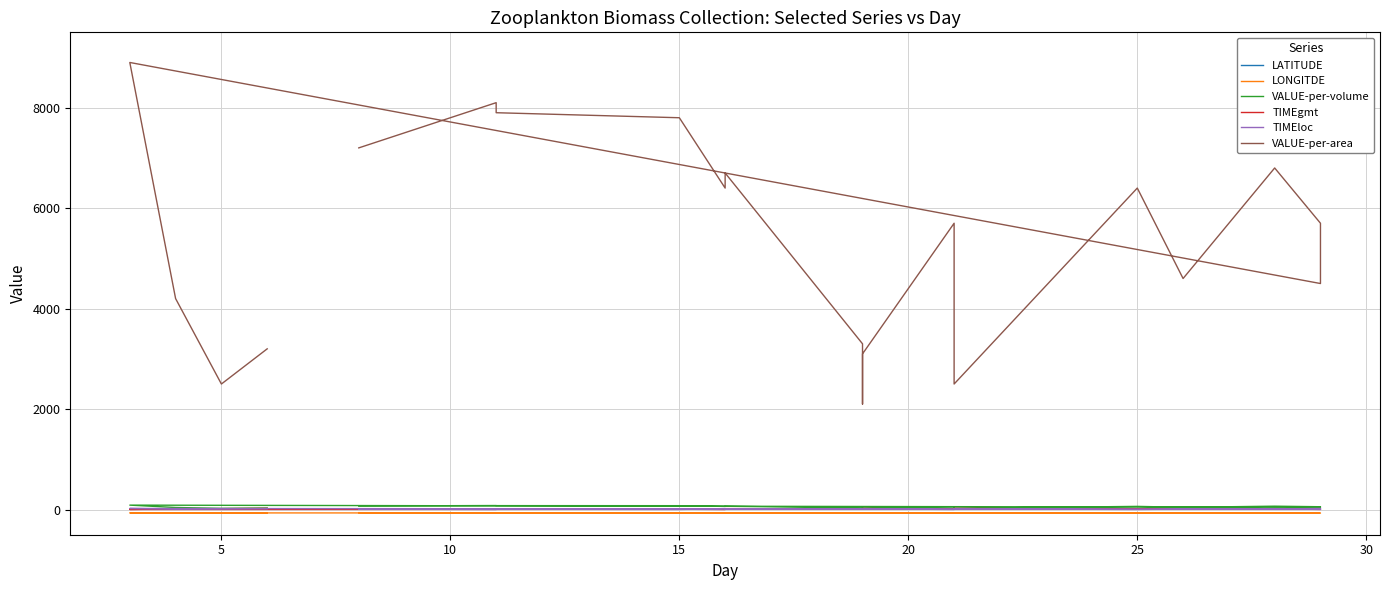

Which has a higher value, 13 or 15?

13